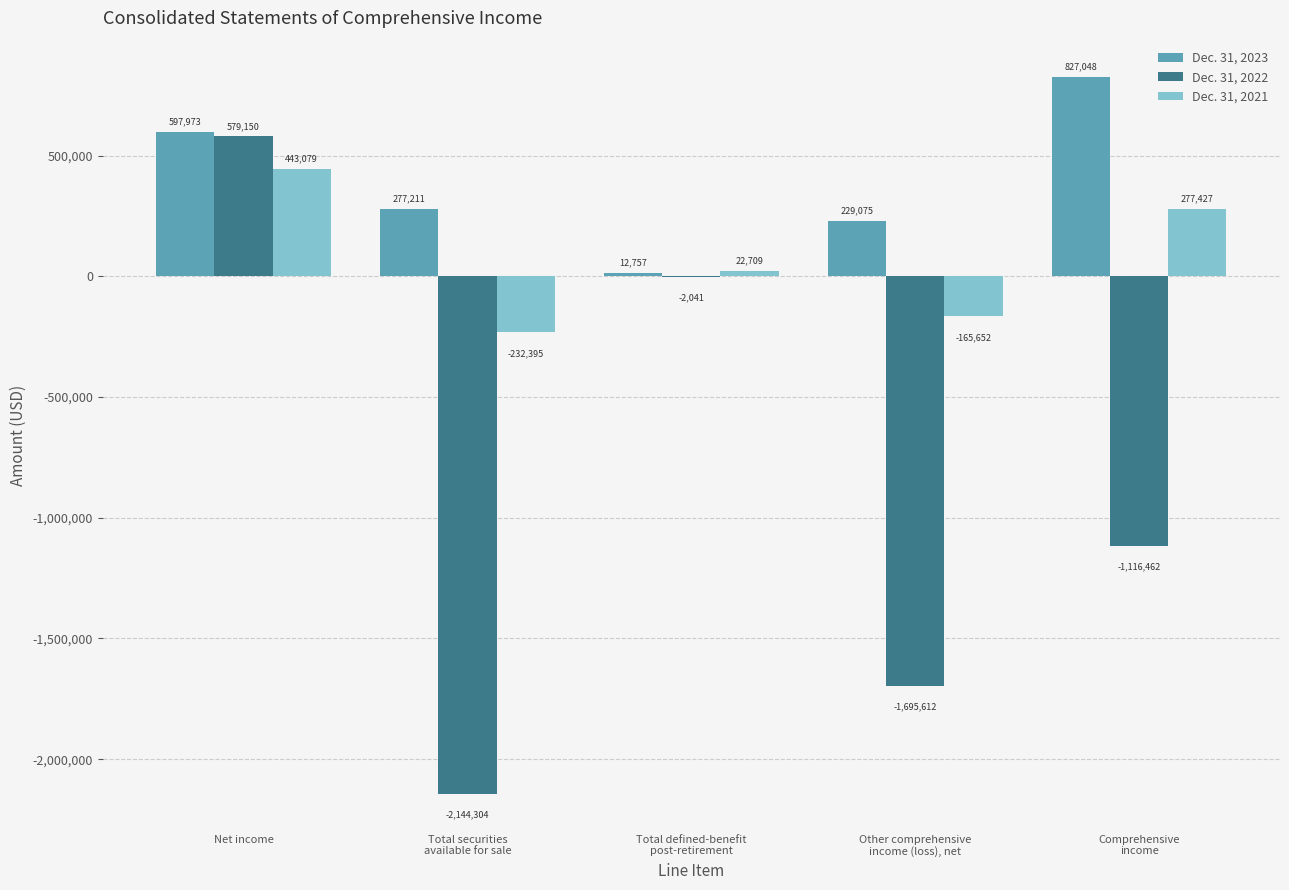

What is the highest value of the Dec. 31, 2021 series?

443079